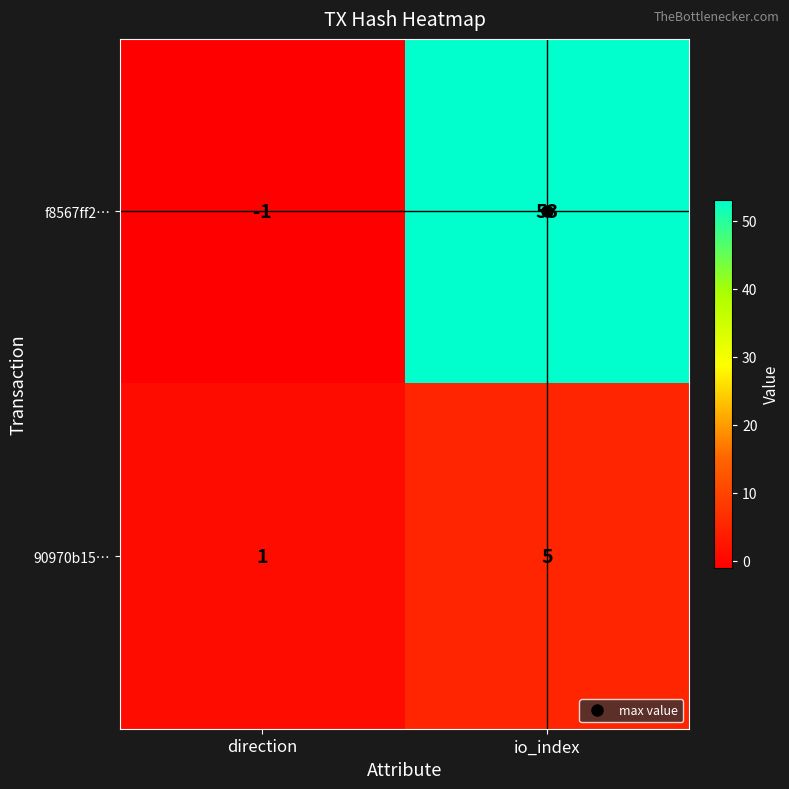

At how many categories does at least one series exceed 48?

1